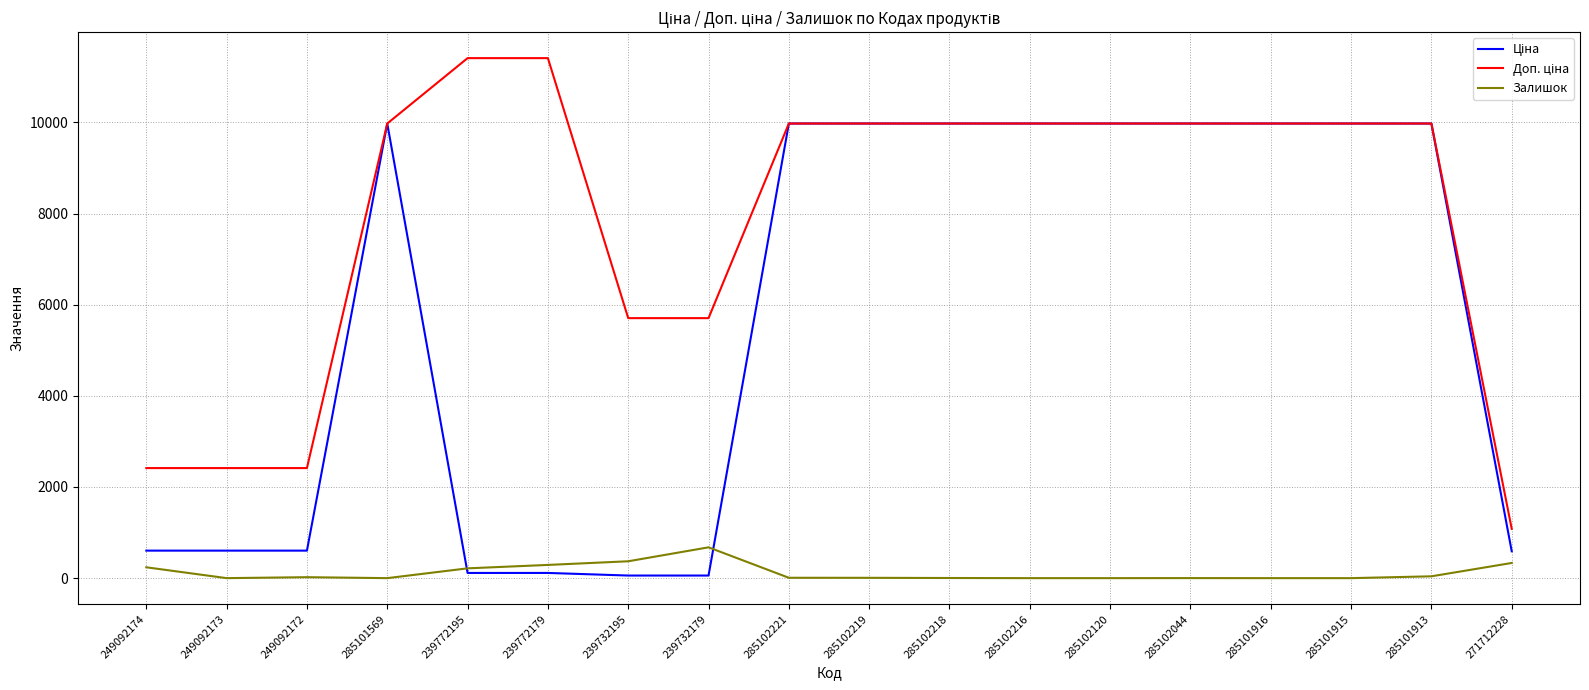

What is the greatest value displayed?

11410.0